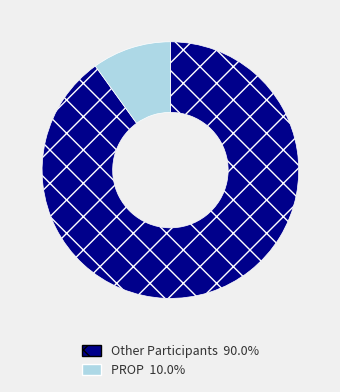

Does any single category account for the majority?

Yes